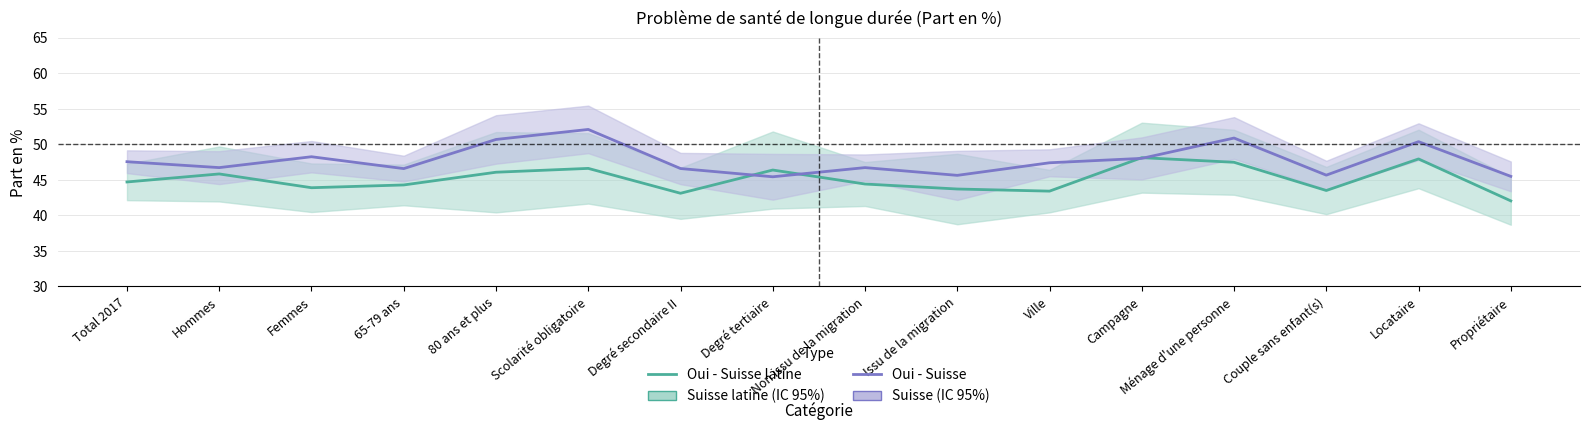

How many values in the Oui - Suisse latine series exceed 44?

10